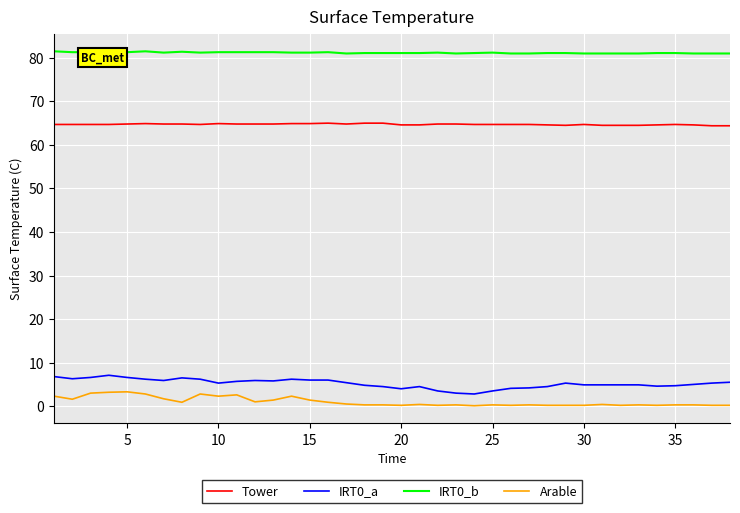

True or false: IRT0_b and IRT0_a cross at least once.

False